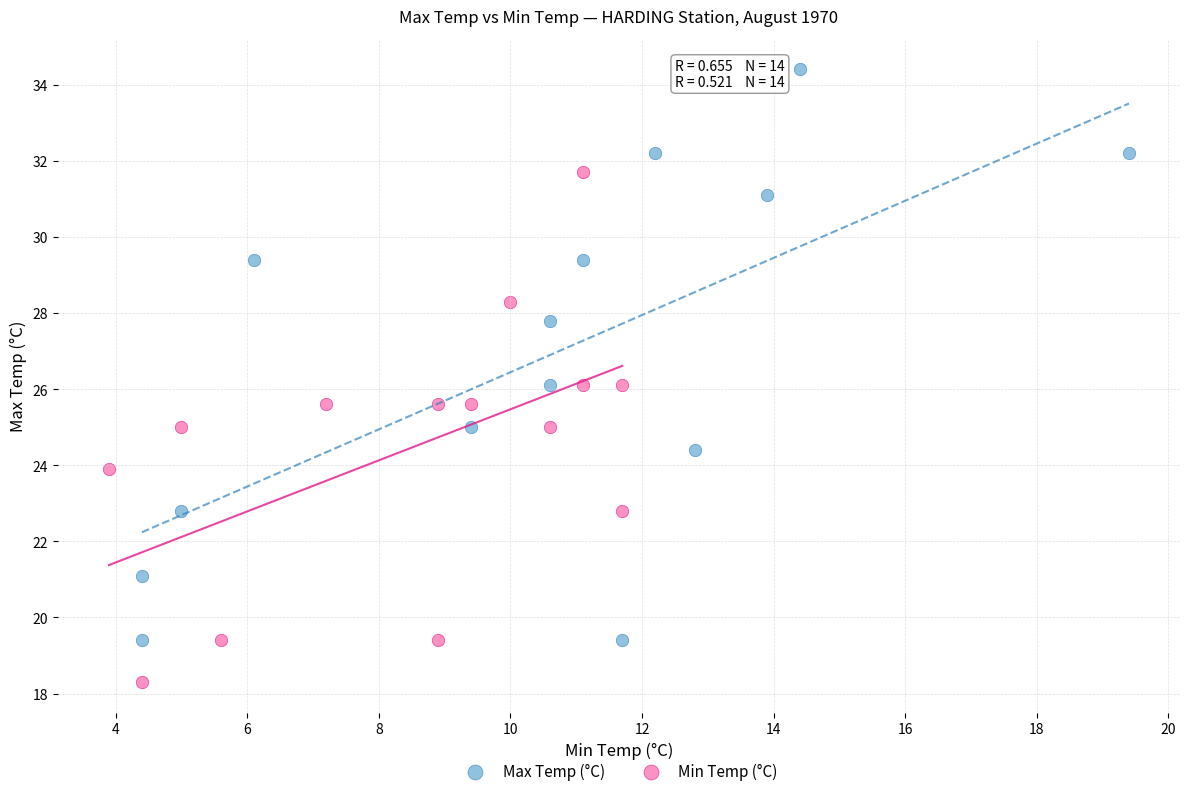

Which series reaches the minimum Y coordinate?

Min Temp (°C)